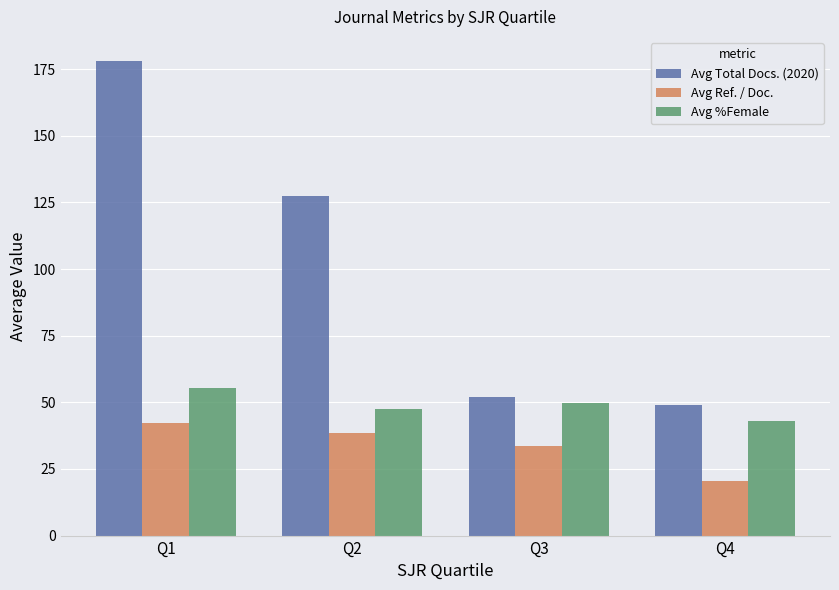

What is the difference between the second highest and second lowest values in the Avg Ref. / Doc. series?

5.1